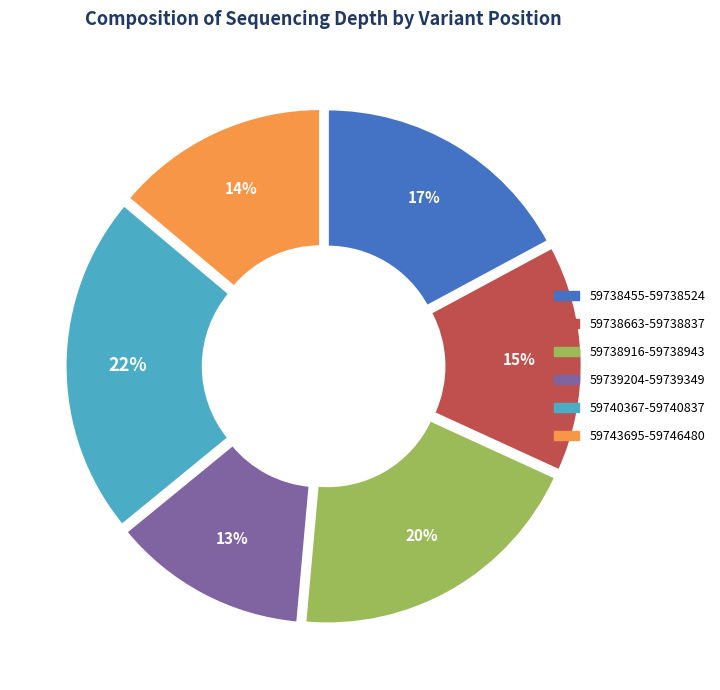

To the nearest percent, what is the difference between the largest and smallest slice percentages?

9%